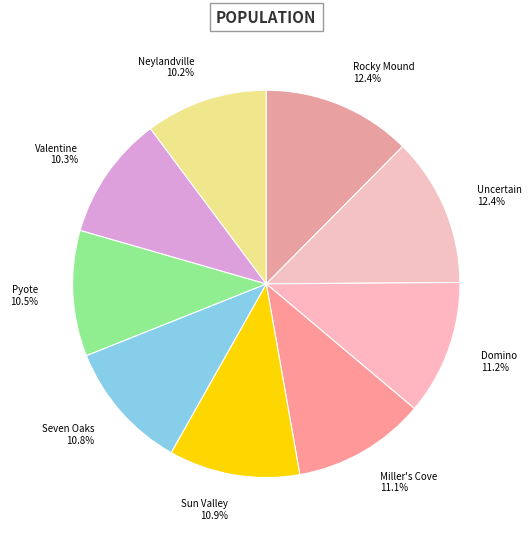

How many segments does this pie chart have?

9